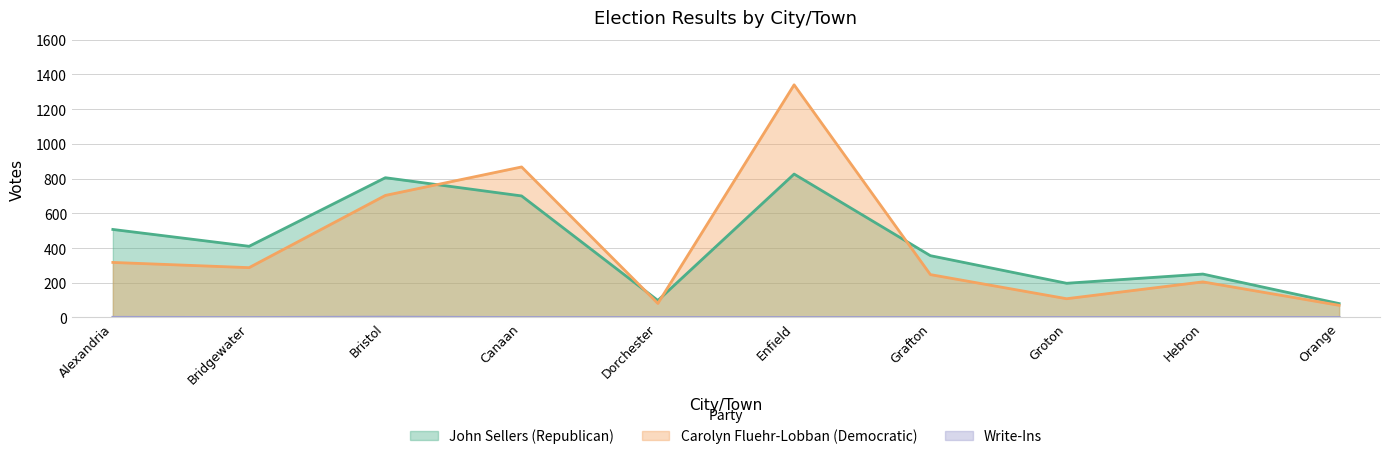

At which category does Carolyn Fluehr-Lobban (Democratic) reach its first local valley?

Bridgewater